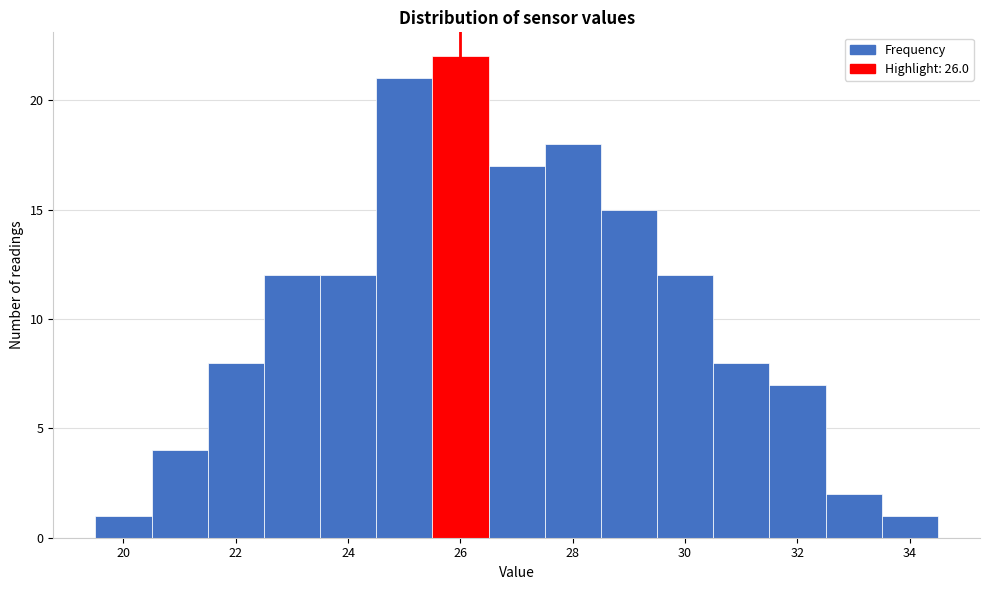

How tall is the bar that spans 20.5 to 21.5 on the x-axis? Neither the bar edges nor the heights are printed on the chart, so give them approximately, as read against the axes.

4